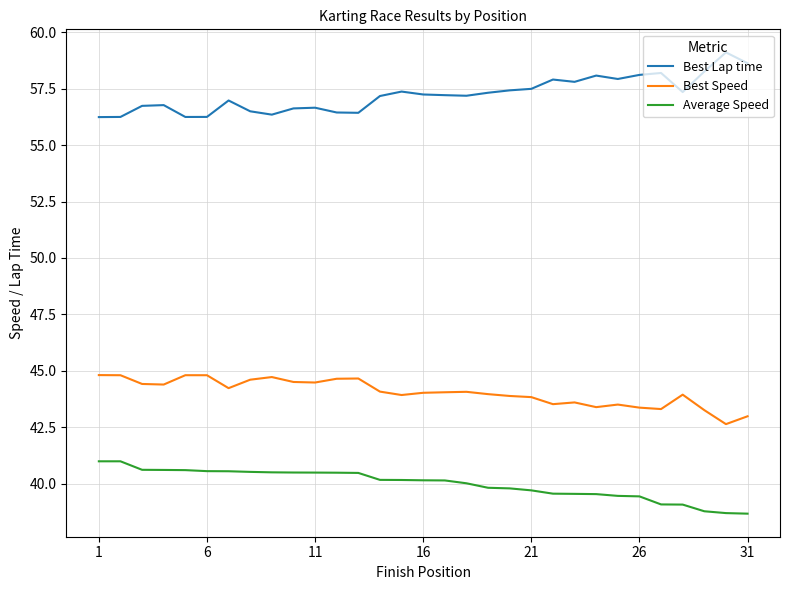

List the series in order of their peak value, lowest first.

Average Speed, Best Speed, Best Lap time